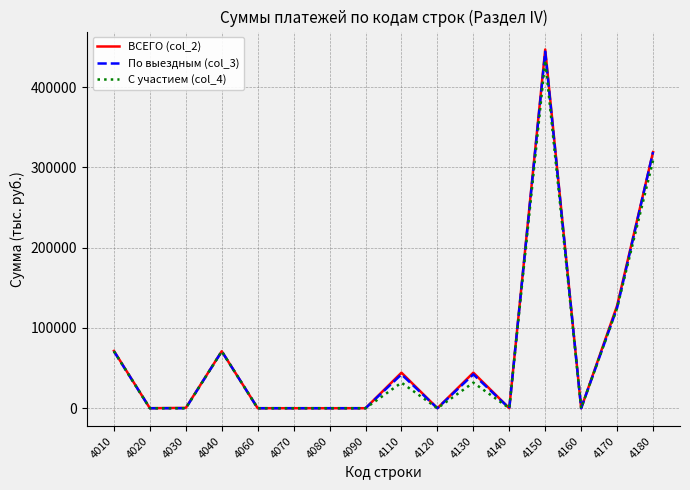

Which category has the highest value across all series?

4150